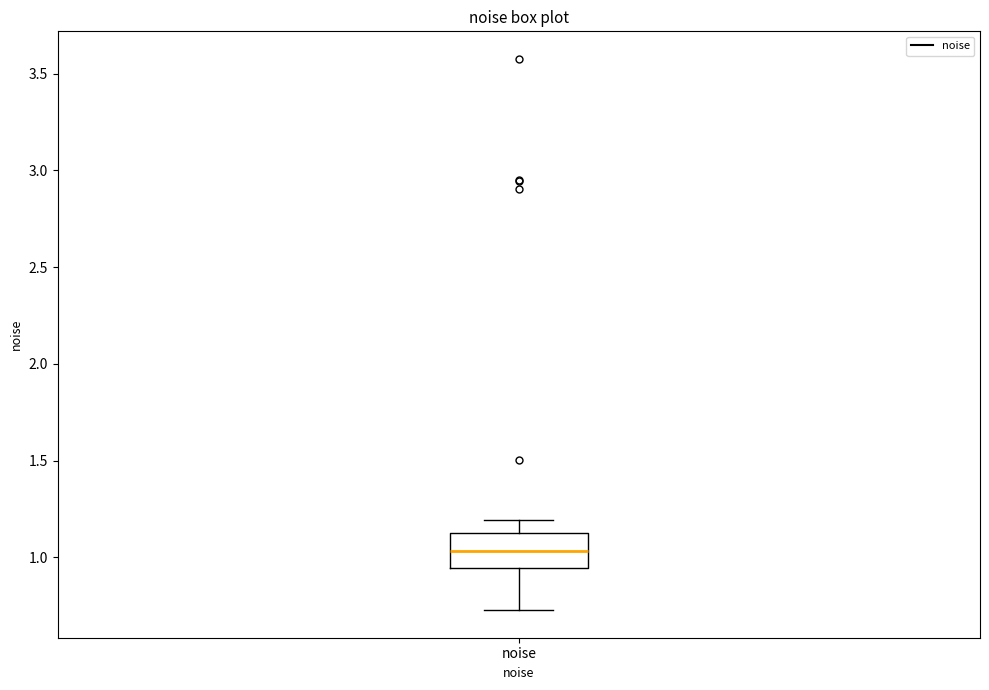

Read this box plot against the y-axis: the position of the median line, the range covered by the box, and the ends of both whiskers. The values are not printed on the chart, so give them approximately, as read against the axis.

median 1.05, box 0.95 to 1.15, whiskers 0.75 to 1.20